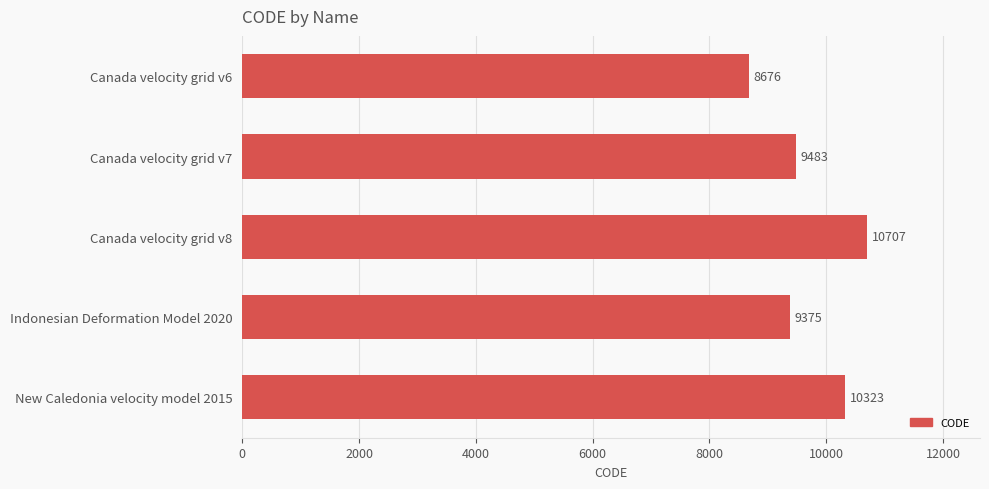

List the labels in order of value, largest first.

Canada velocity grid v8, New Caledonia velocity model 2015, Canada velocity grid v7, Indonesian Deformation Model 2020, Canada velocity grid v6